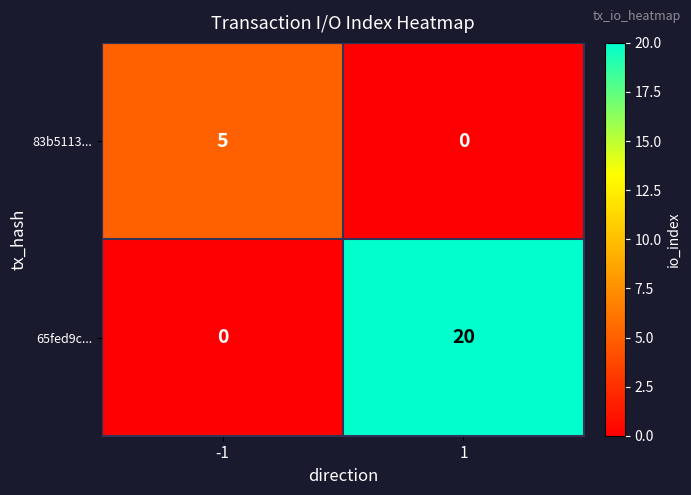

Count the number of categories in the chart.

2